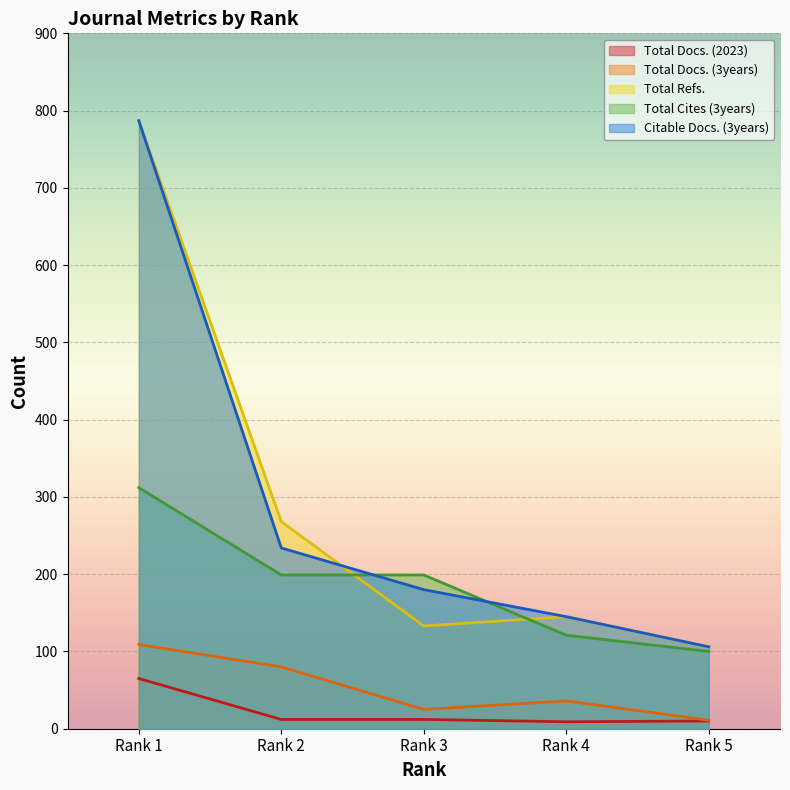

List the series in order of their peak value, lowest first.

Total Docs. (2023), Total Docs. (3years), Total Cites (3years), Total Refs., Citable Docs. (3years)